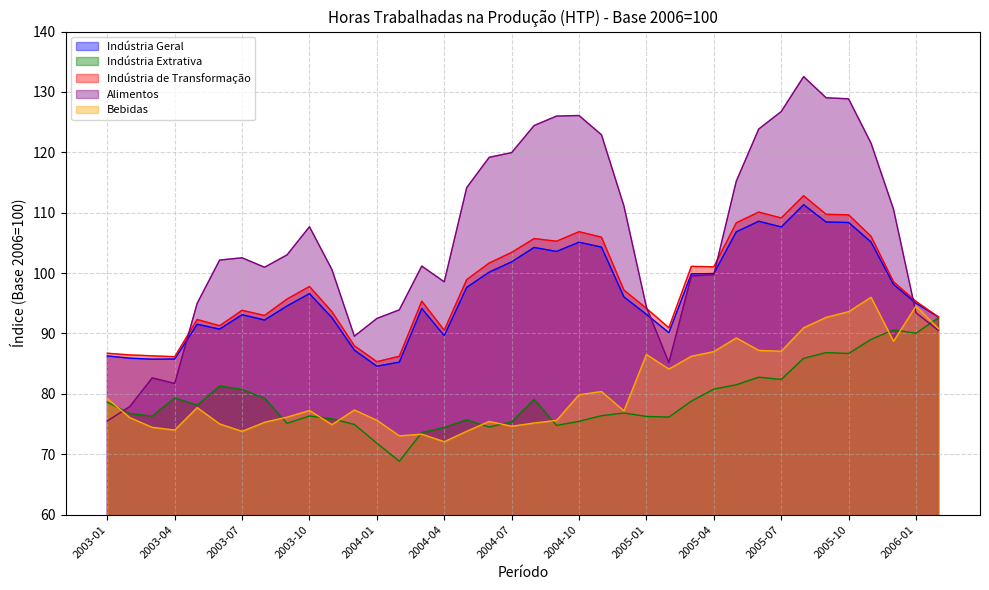

True or false: Indústria Extrativa and Alimentos cross at least once.

True